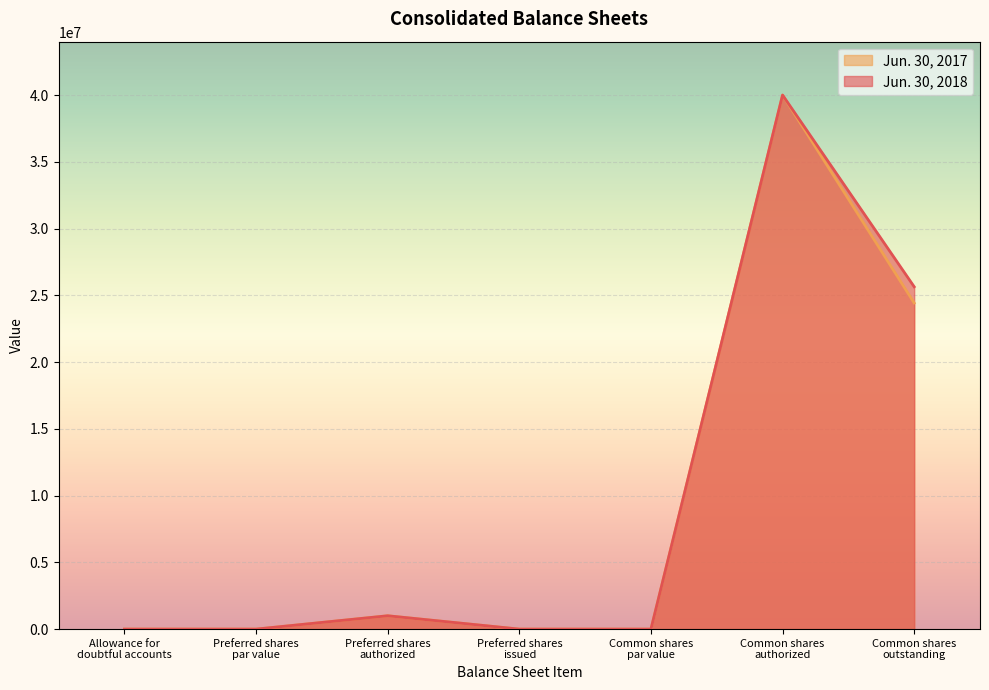

At which category is the sum across all series the highest?

Common shares
authorized